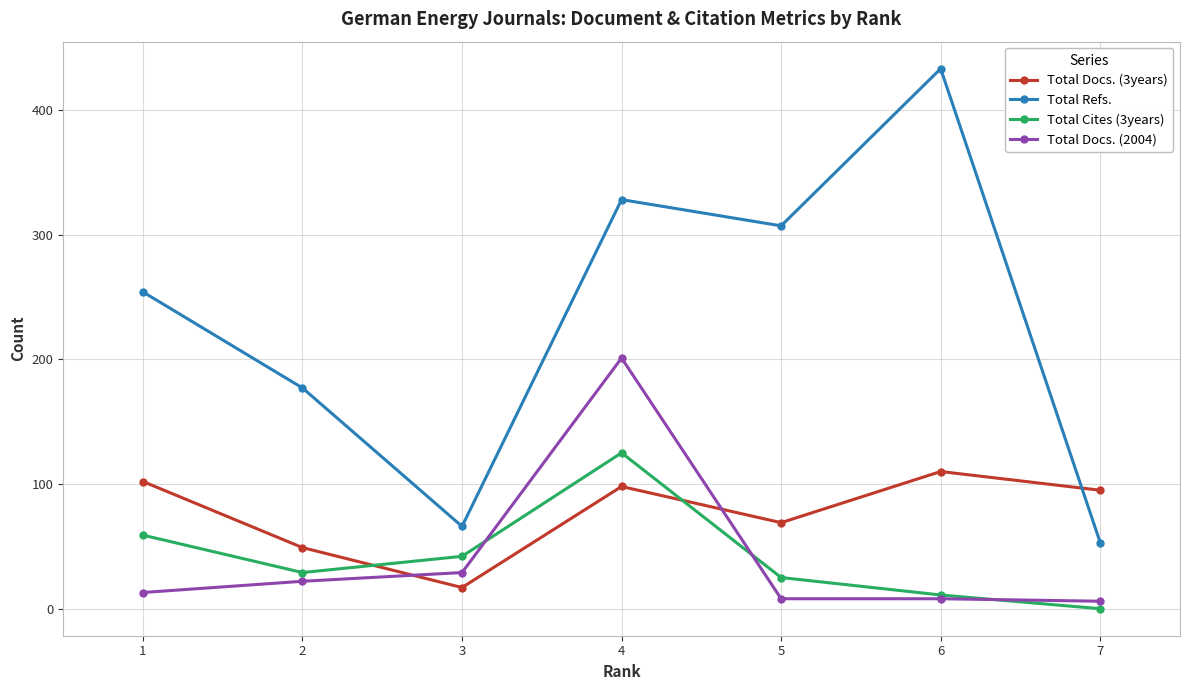

What is the greatest value displayed?

433